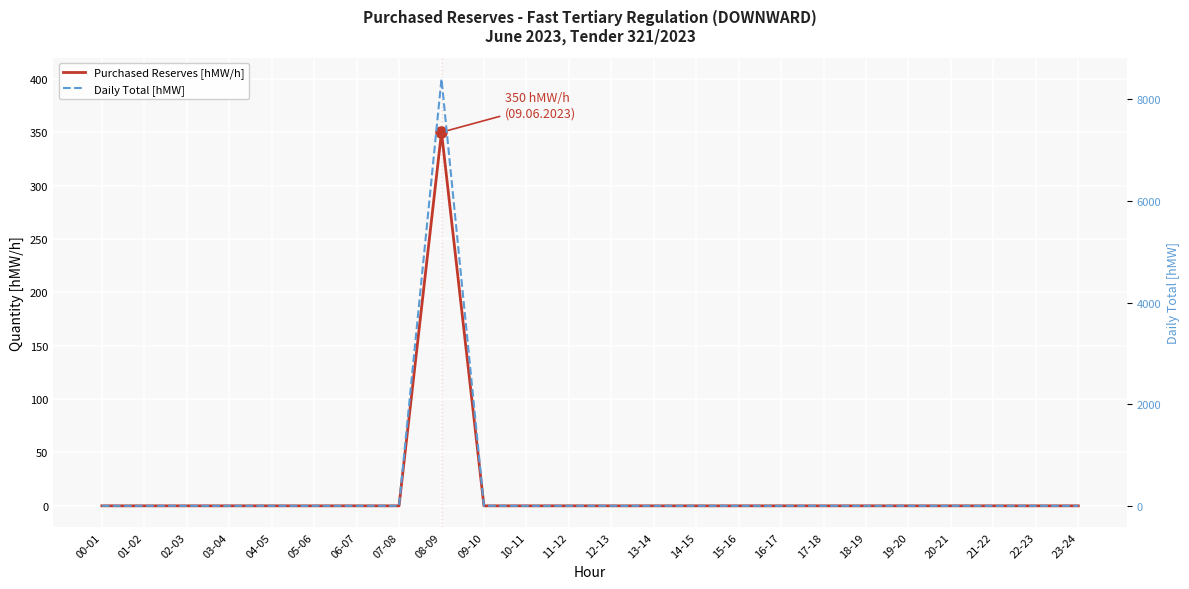

At which category does the chart reach its peak across all series?

08-09